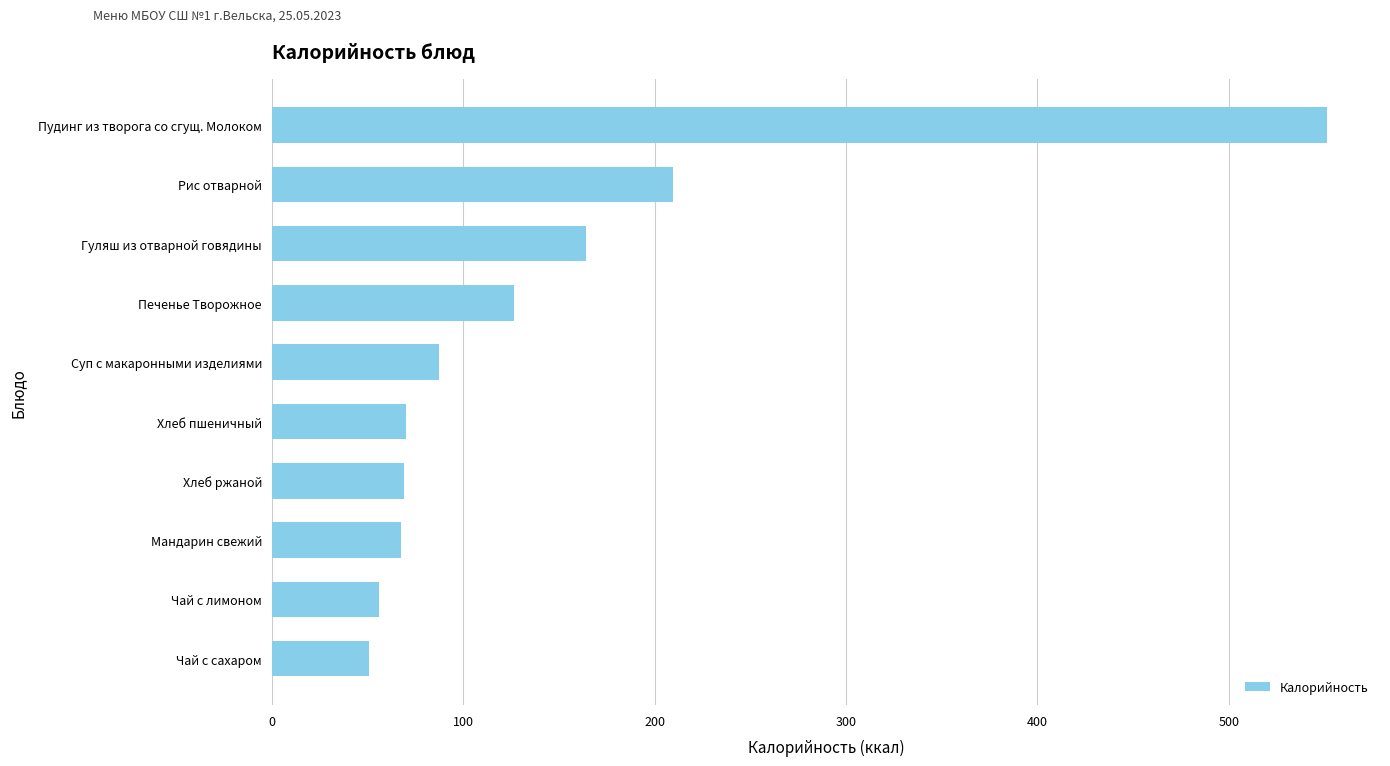

Which label corresponds to the largest value in the chart?

Пудинг из творога со сгущ. Молоком